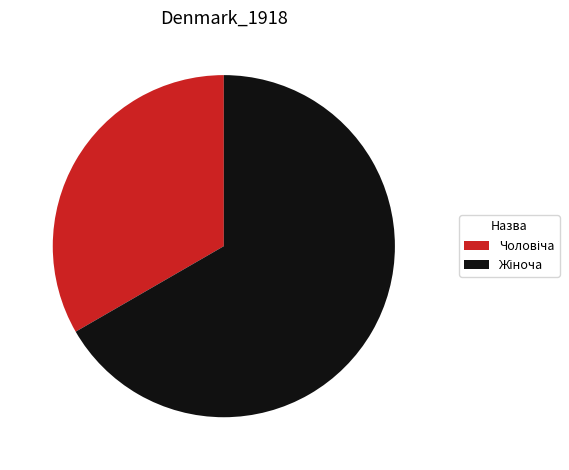

Is there a majority slice in this chart?

Yes